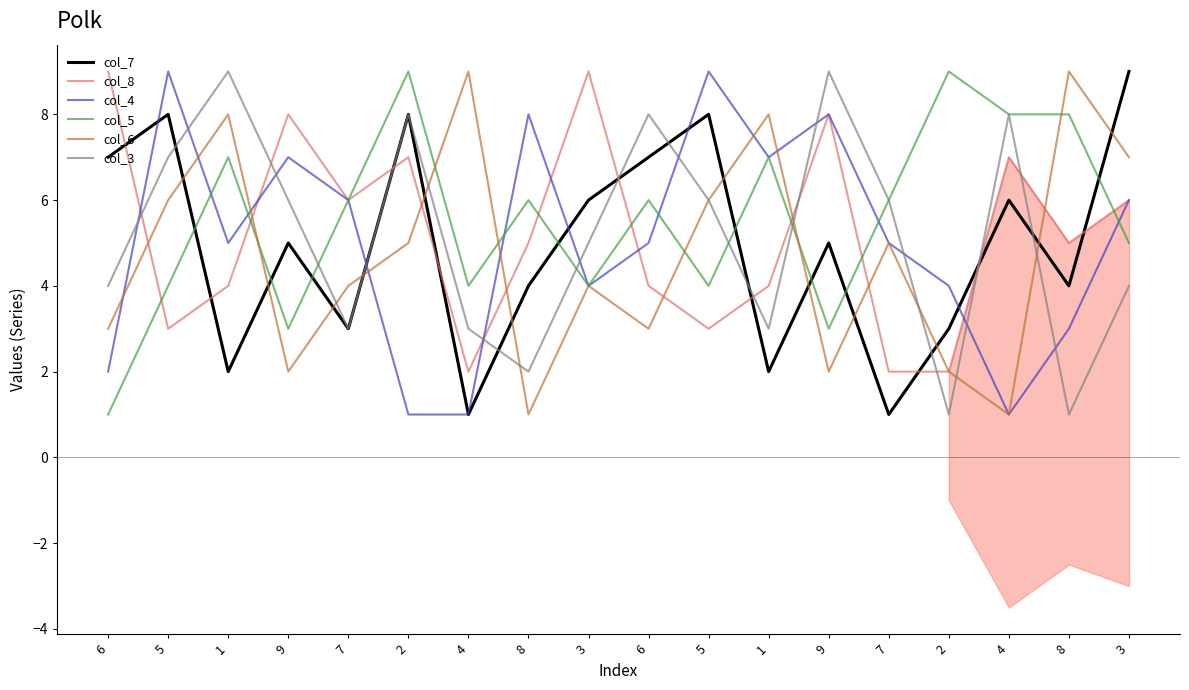

Where does the col_5 series first go above 6?

1